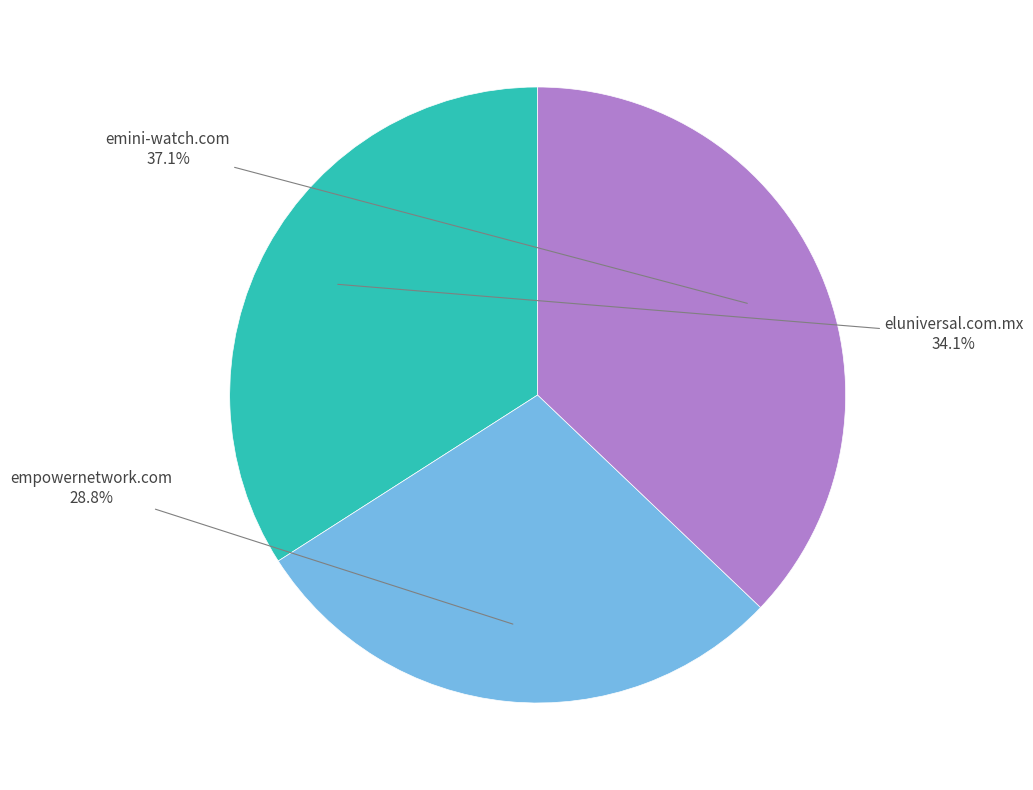

What is the largest slice in the pie chart?

emini-watch.com